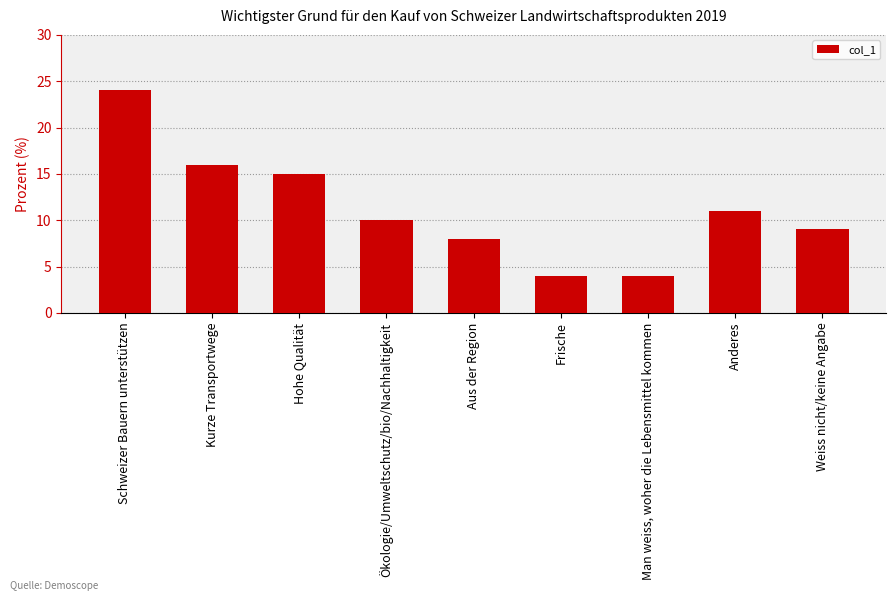

What is the change in value from Frische to Weiss nicht/keine Angabe?

+5